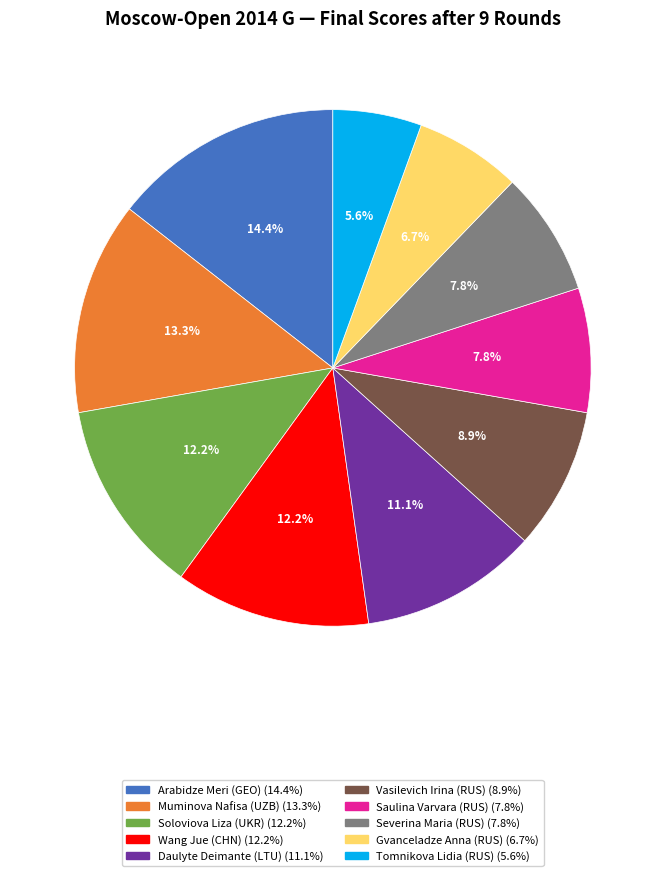

What is the largest slice in the pie chart?

Arabidze Meri (GEO)